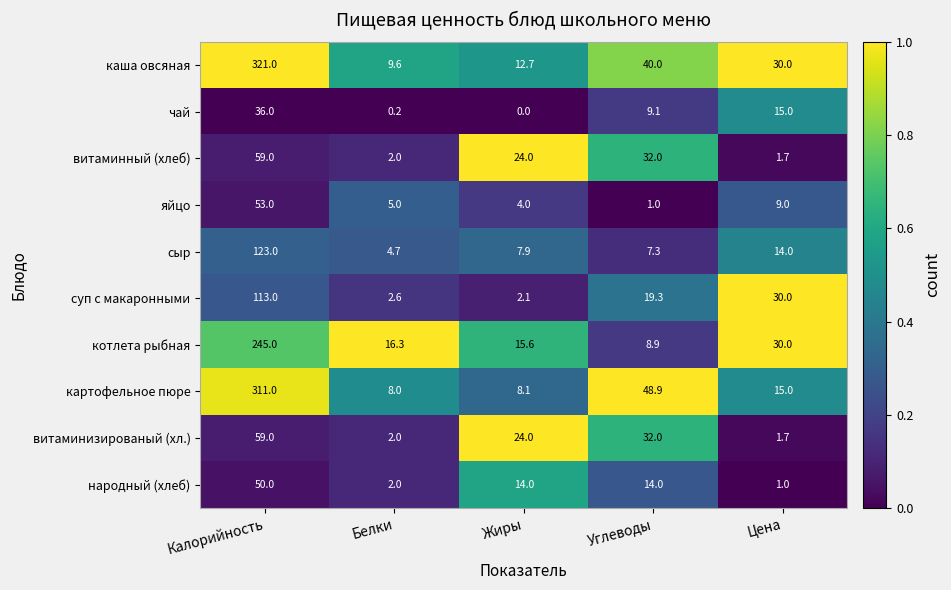

Count the number of categories in the chart.

5